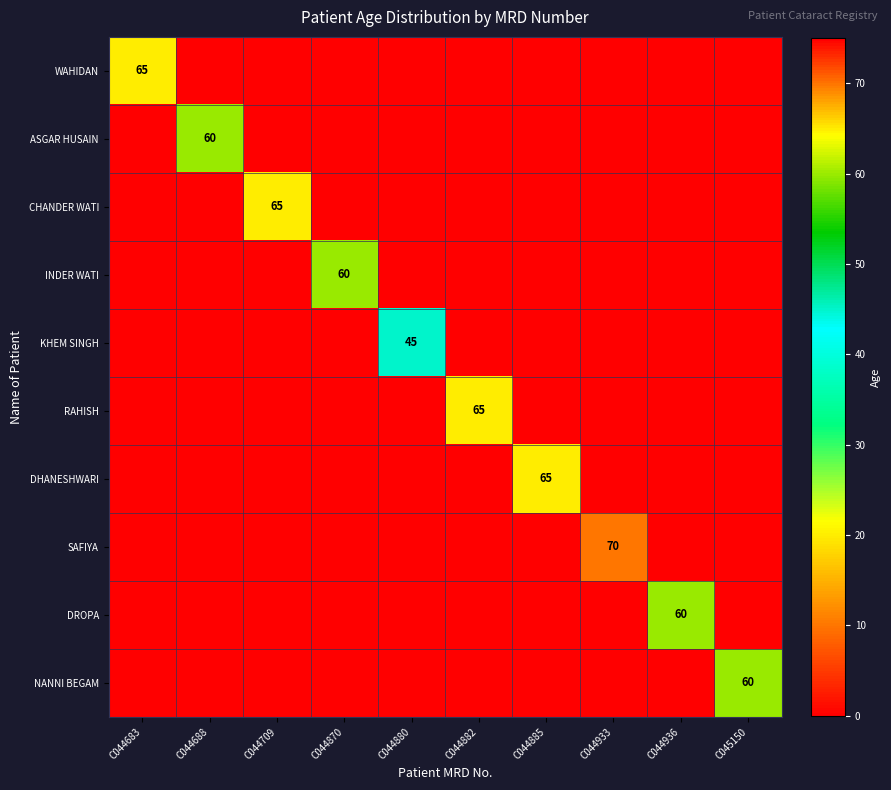

True or false: WAHIDAN has a value of 102 at C044683.

False